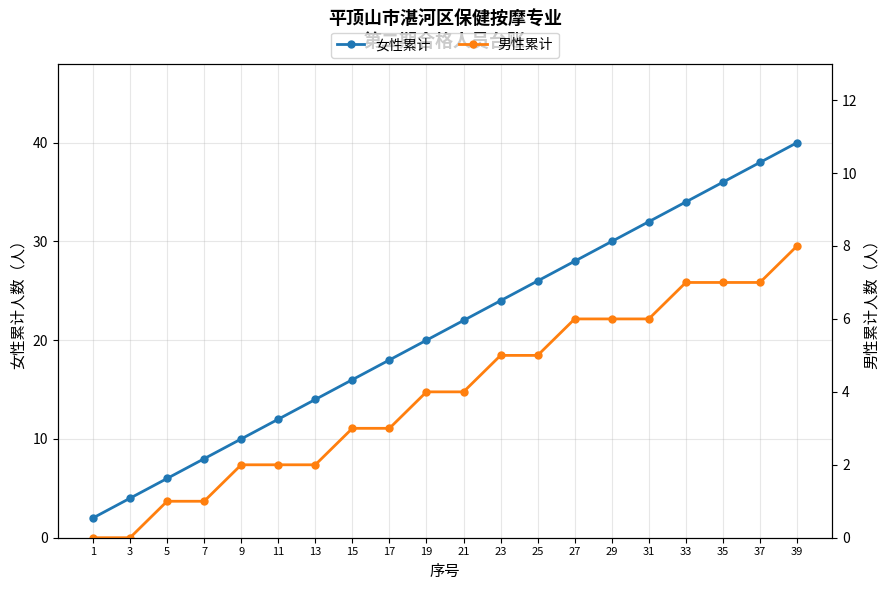

Which series has the largest total across all categories?

女性累计